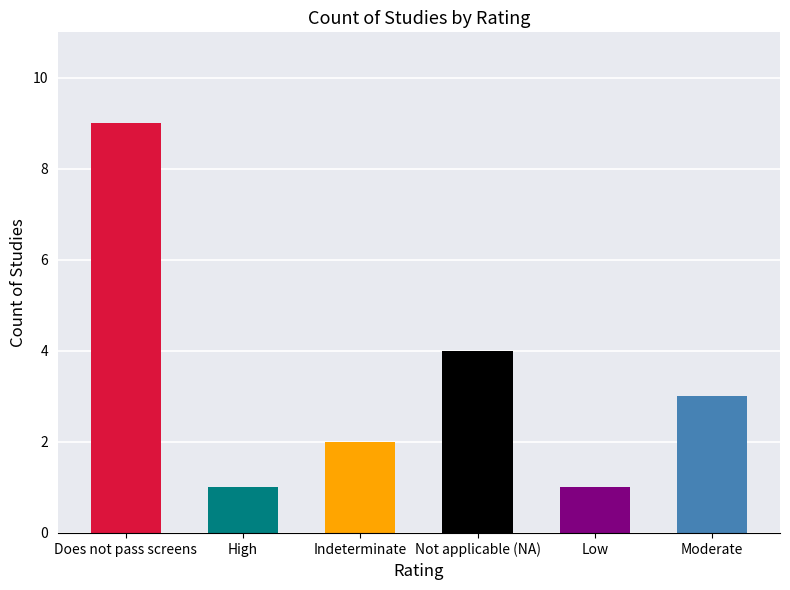

The chart shows a value of 1 at High. True or false?

True